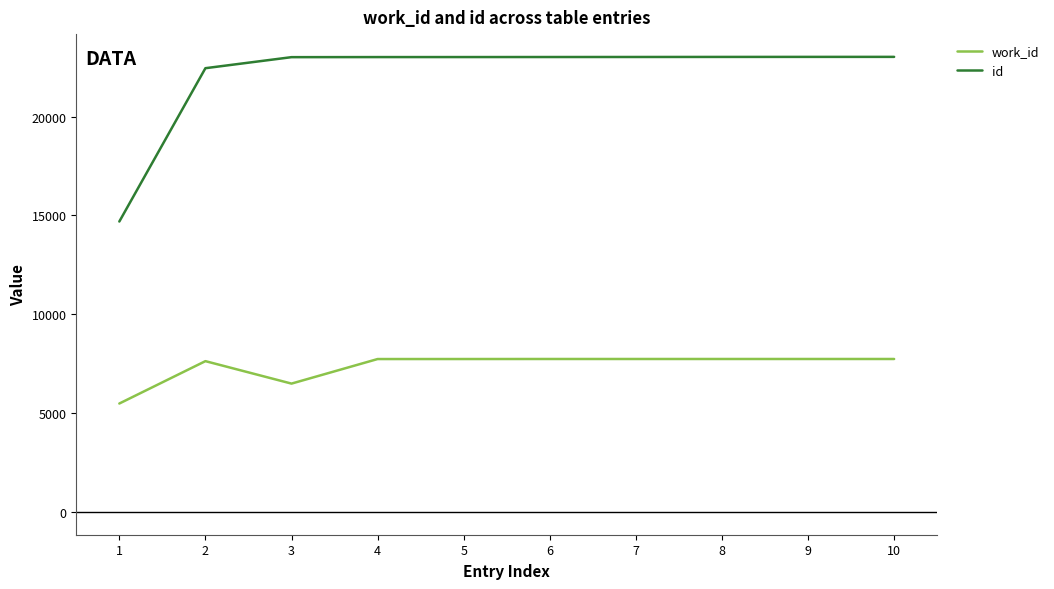

Which series has the widest spread of values?

id